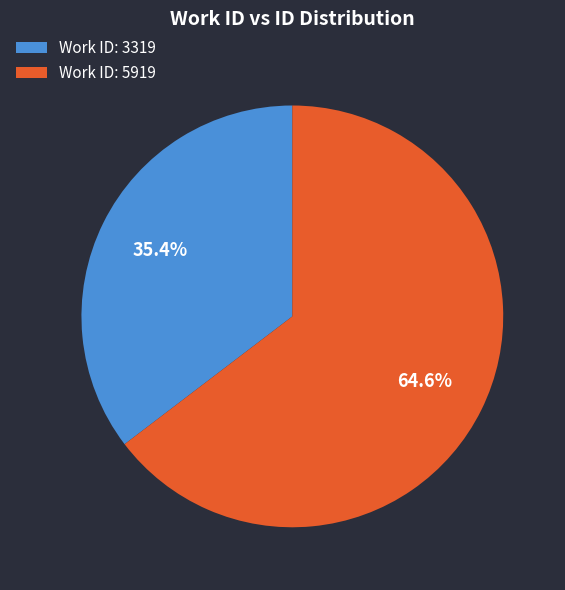

What is the total percentage of Work ID: 3319 and Work ID: 5919?

100.0%